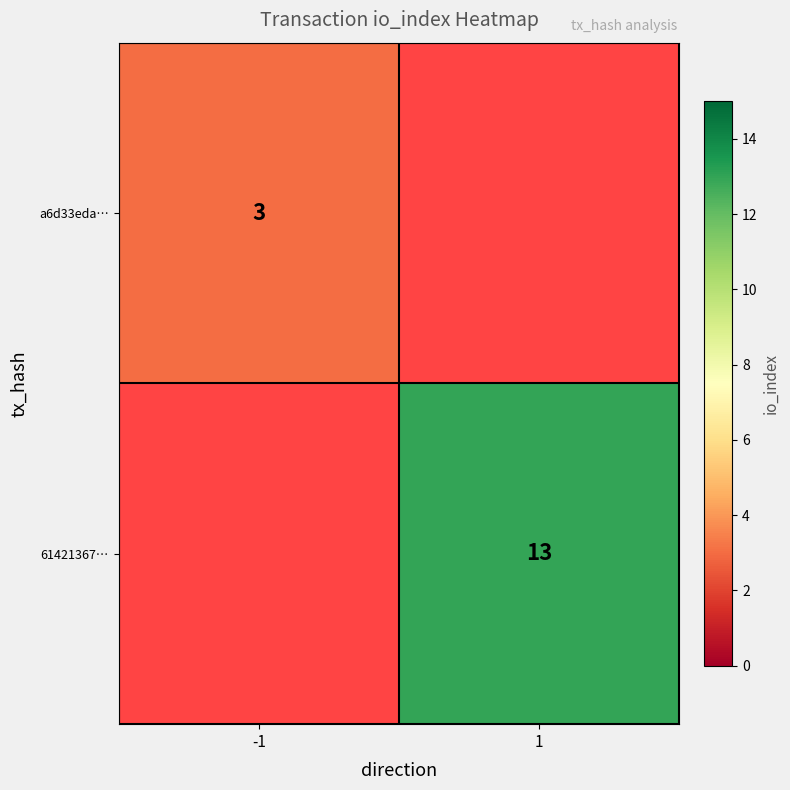

At which category does the chart reach its peak across all series?

1